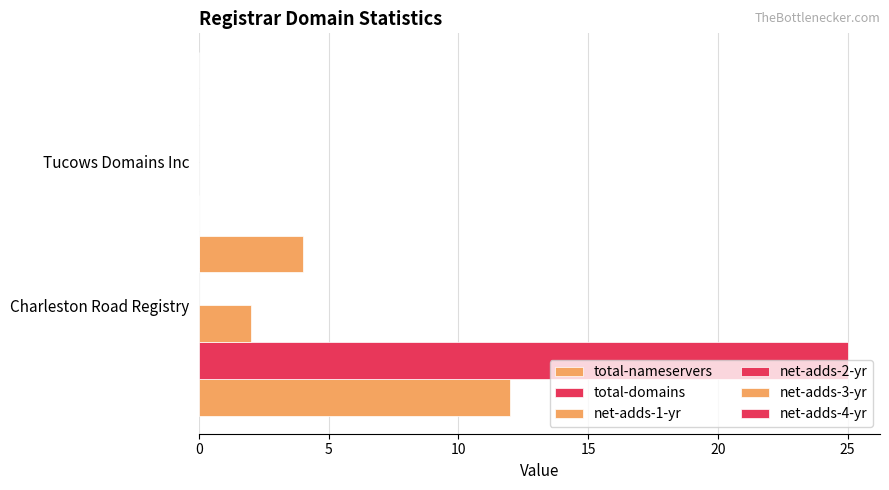

How many series are shown in this chart?

3